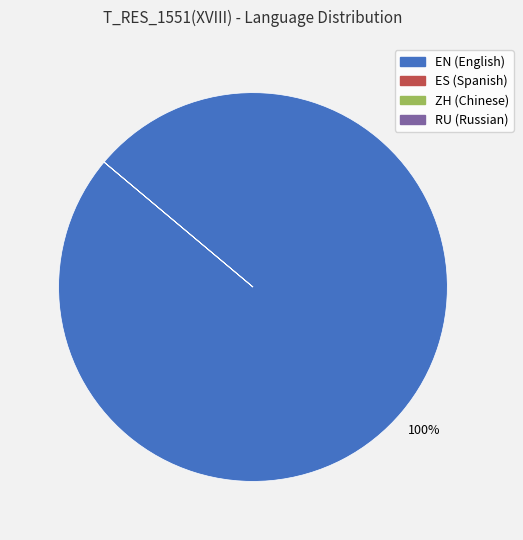

Is it true that EN (English) is 95% of the pie?

False